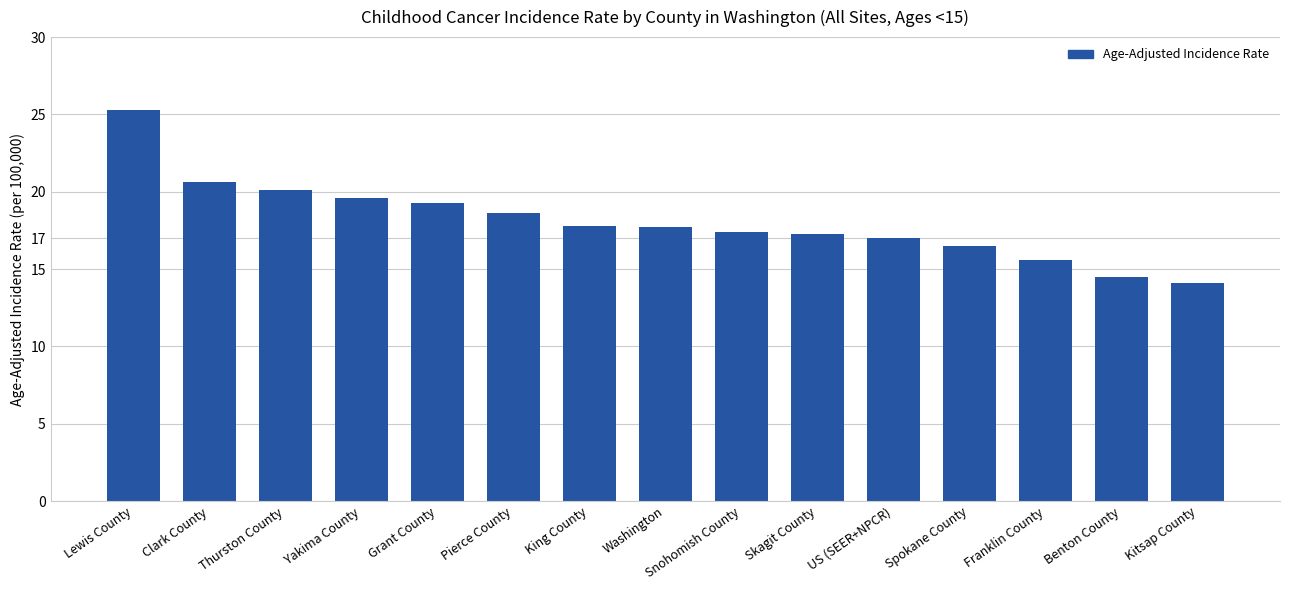

What is the approximate value at Yakima County?

19.6